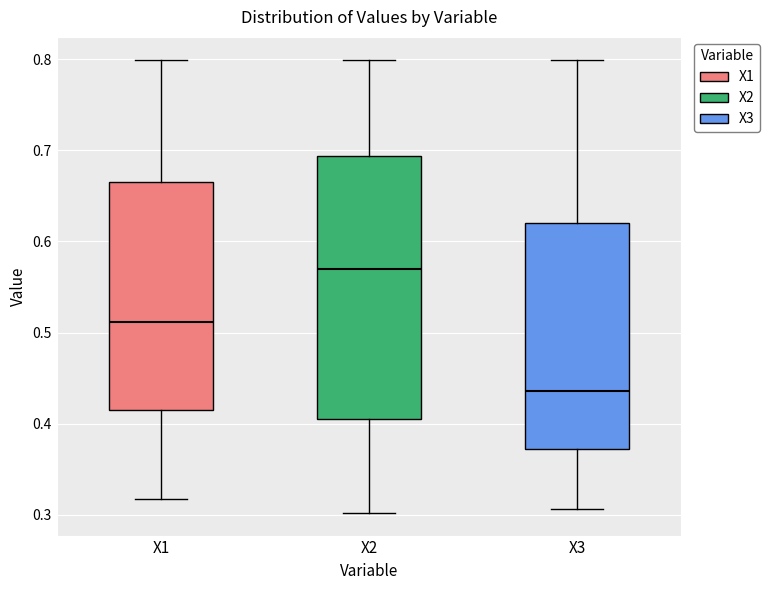

Where does the lower whisker of the box for X3 end on the y-axis? The values are not printed on the chart, so give them approximately, as read against the axis.

0.31